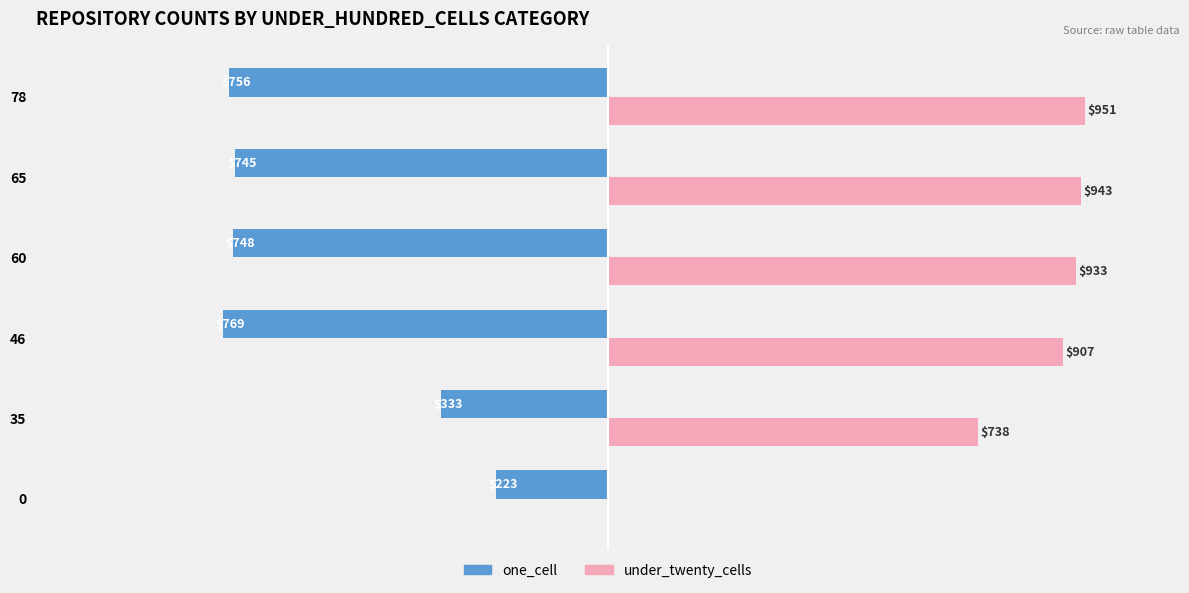

Which series has the widest spread of values?

under_twenty_cells